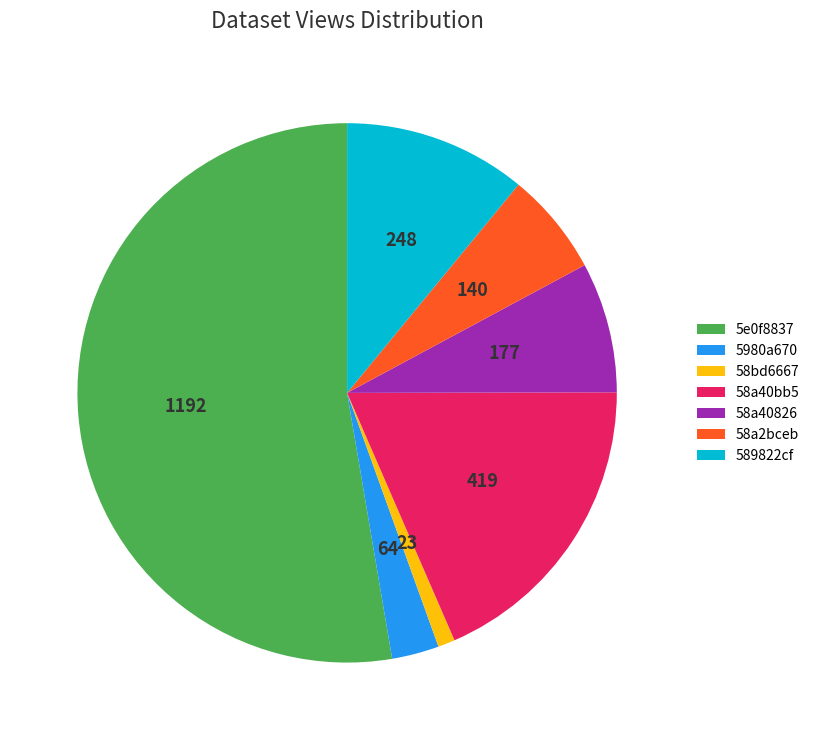

What is the smallest slice in the pie chart?

58bd6667